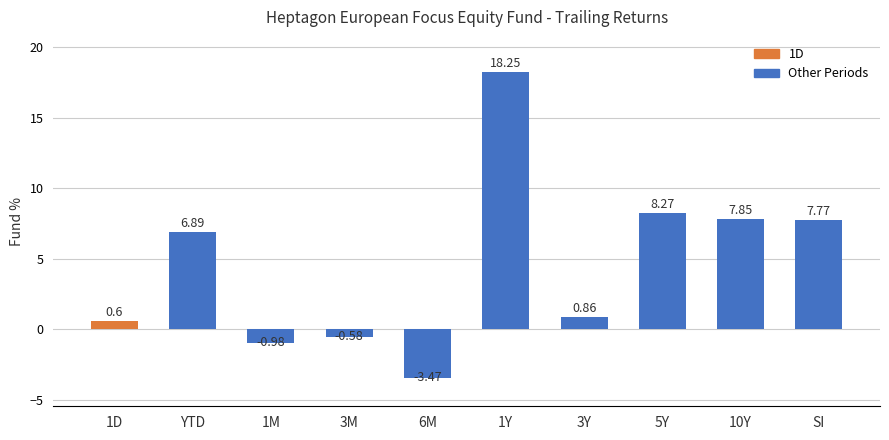

The value at 1Y is 4.1. True or false?

False